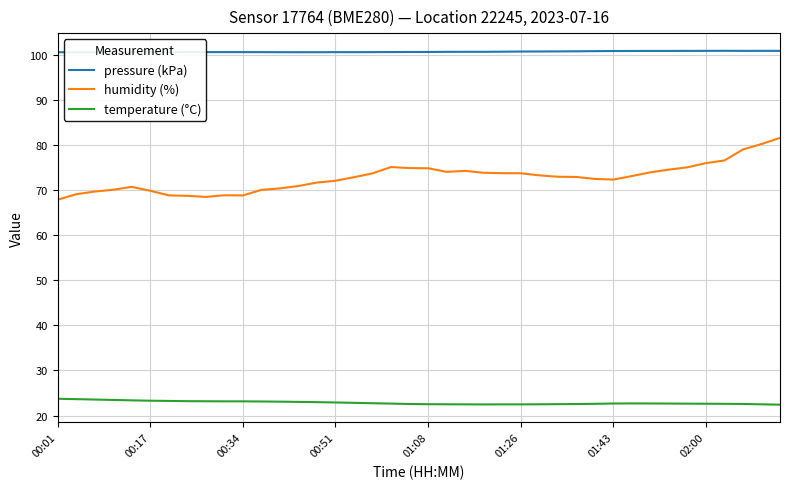

At how many categories does at least one series exceed 52?

40